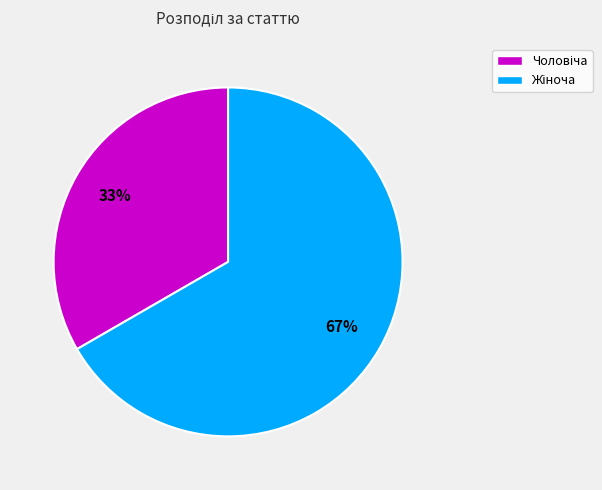

To the nearest percent, what is the average slice percentage?

50%